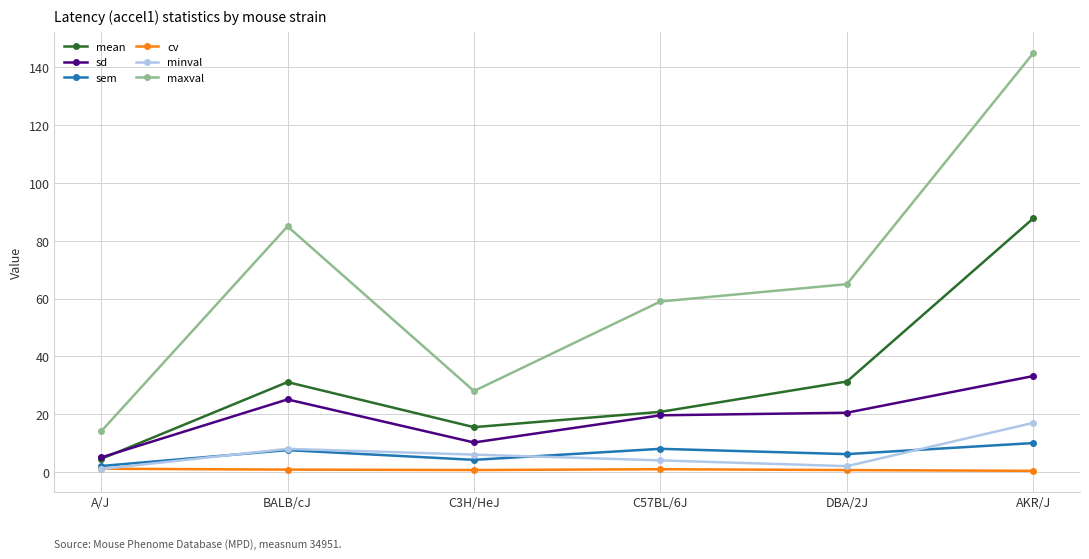

What is the total value across all series at A/J?

27.7